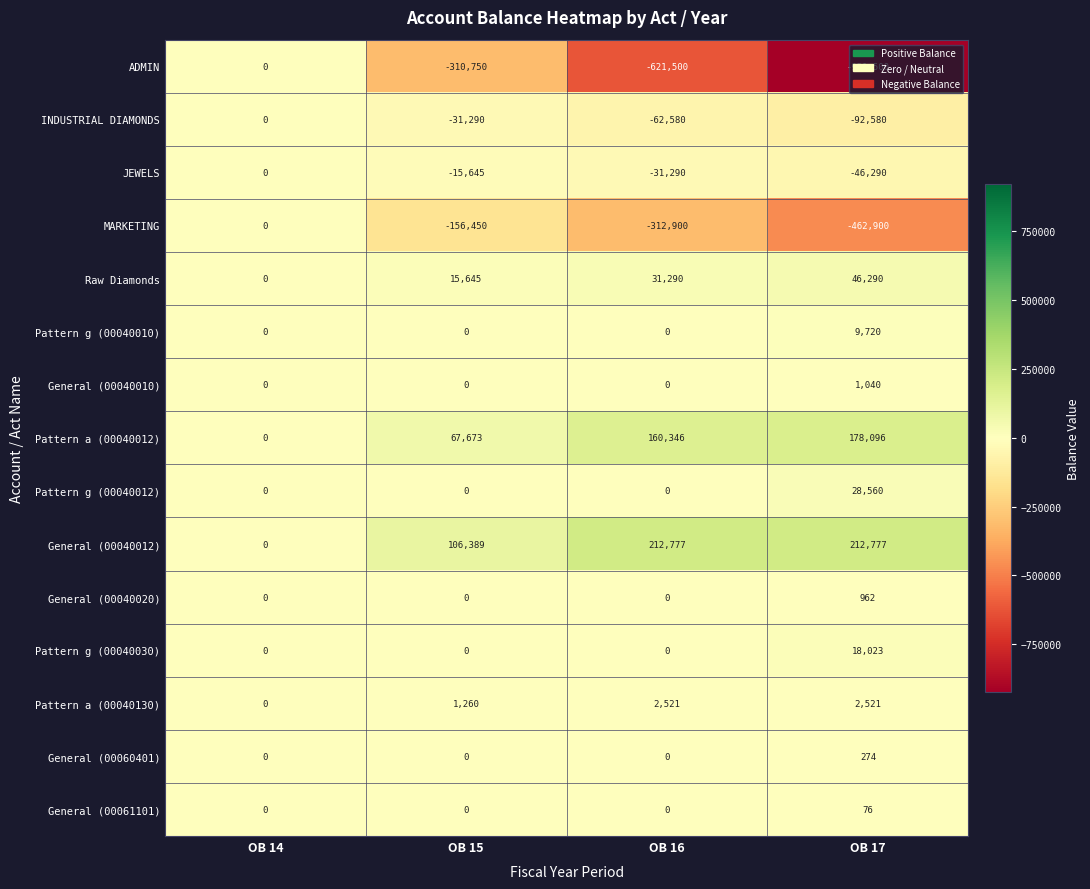

At OB 17, list the series in order from smallest to largest.

ADMIN, MARKETING, INDUSTRIAL DIAMONDS, JEWELS, General (00061101), General (00060401), General (00040020), General (00040010), Pattern a (00040130), Pattern g (00040010), Pattern g (00040030), Pattern g (00040012), Raw Diamonds, Pattern a (00040012), General (00040012)